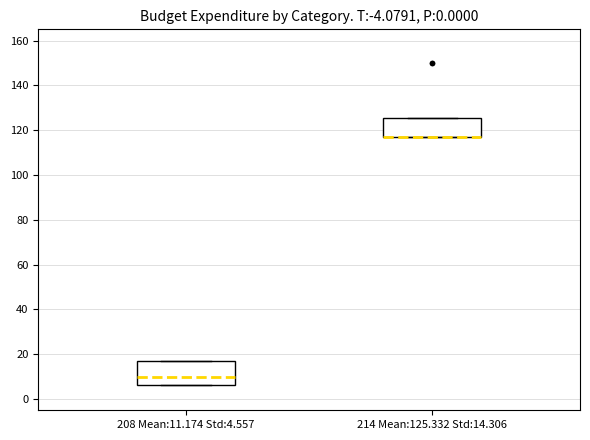

Comparing the boxes themselves (not the whiskers), which one is the tallest?

208 Mean:11.174 Std:4.557